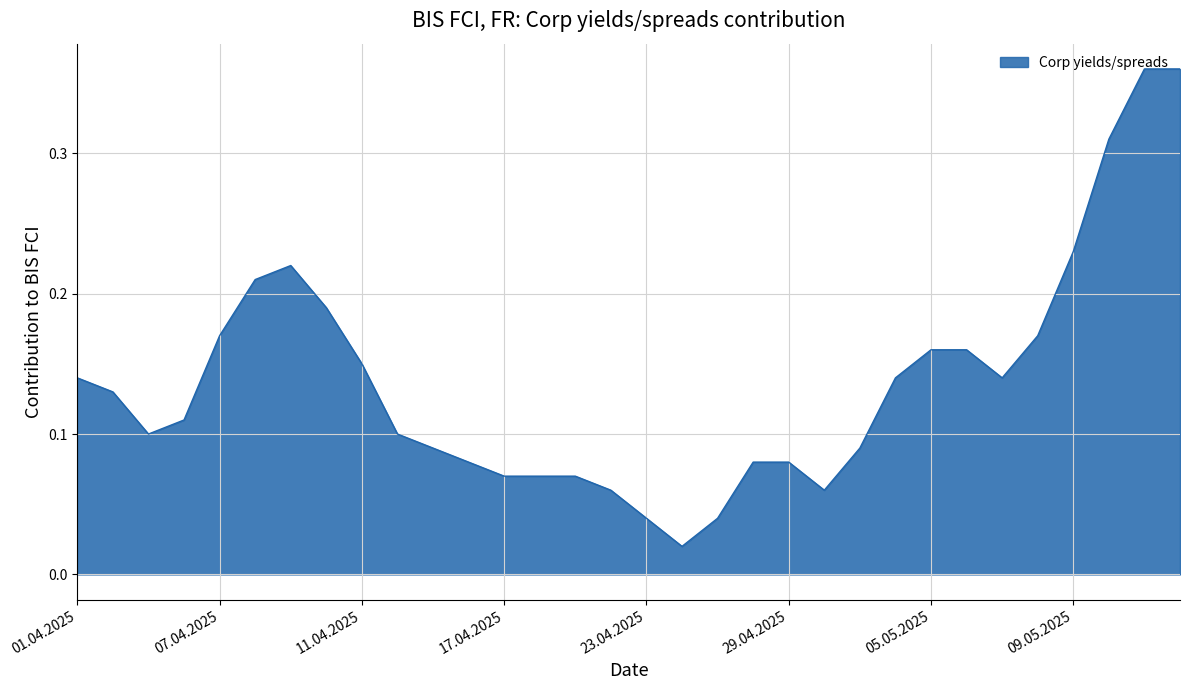

Rank the categories by value from lowest to highest.

24.04.2025, 23.04.2025, 25.04.2025, 22.04.2025, 30.04.2025, 17.04.2025, 18.04.2025, 21.04.2025, 16.04.2025, 28.04.2025, 29.04.2025, 15.04.2025, 01.05.2025, 03.04.2025, 14.04.2025, 04.04.2025, 02.04.2025, 01.04.2025, 02.05.2025, 07.05.2025, 11.04.2025, 05.05.2025, 06.05.2025, 07.04.2025, 08.05.2025, 10.04.2025, 08.04.2025, 09.04.2025, 09.05.2025, 12.05.2025, 13.05.2025, 14.05.2025